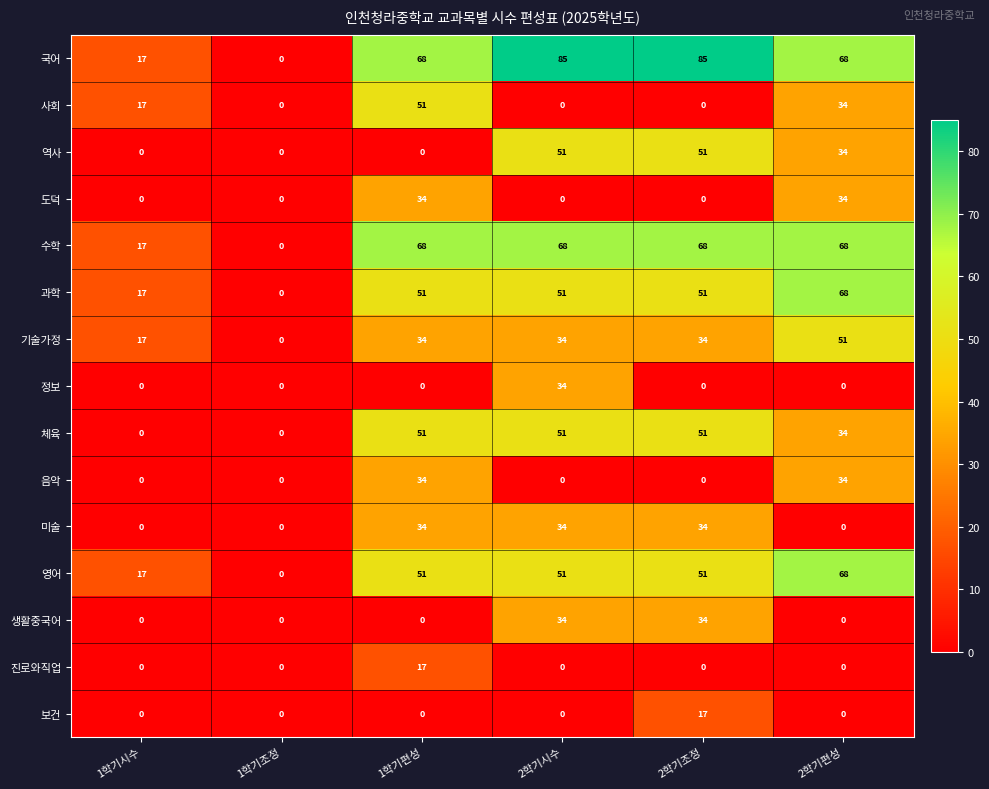

Which series changed the most between 1학기조정 and 2학기조정?

국어